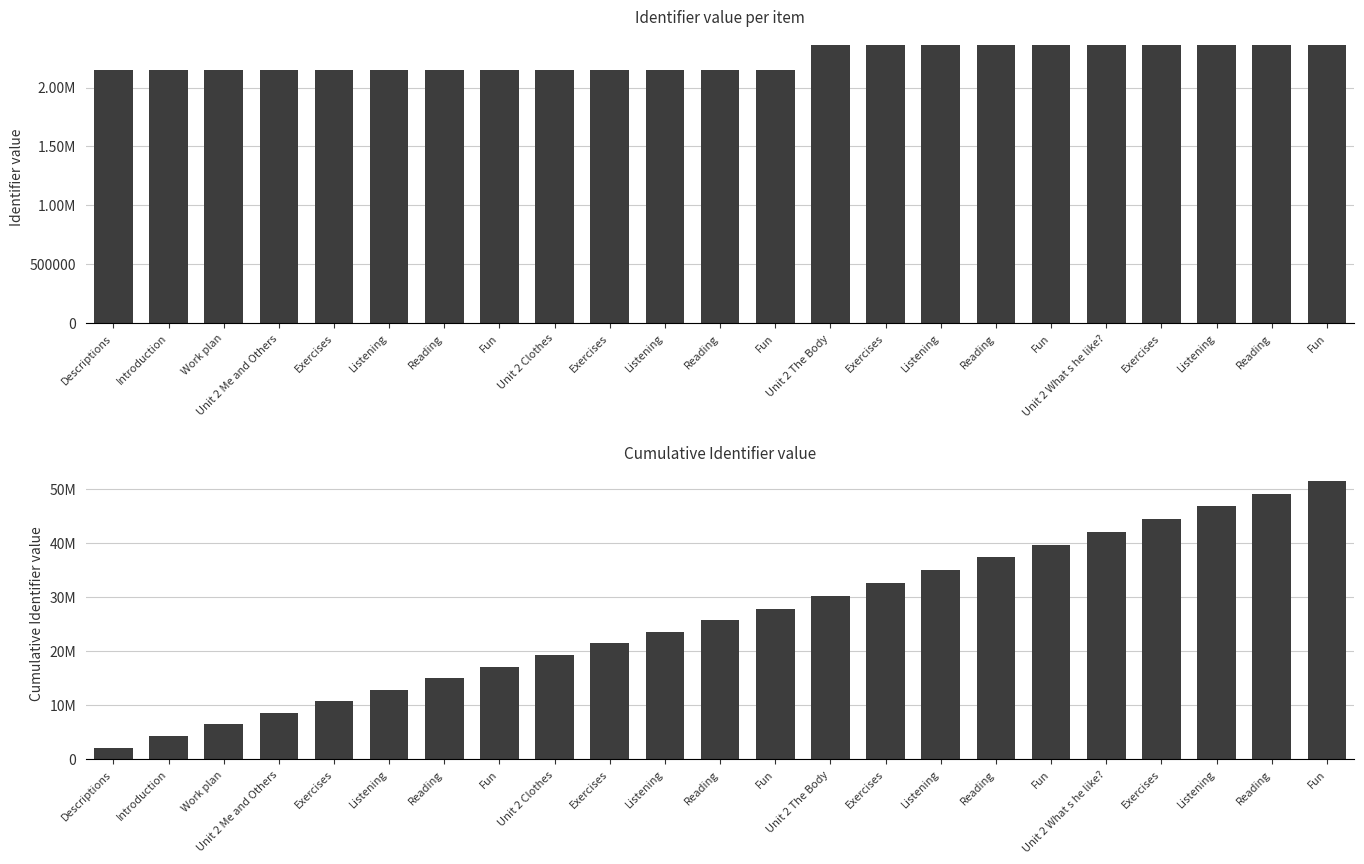

Reading left to right, what are all the values shown in this chart?

Identifier: 2145785	2145786	2145788	2145816	2145823	2145817	2145819	2145821	2145852	2145878	2145879	2145880	2145881	2362318	2362320	2362322	2362323	2362325	2362488	2362492	2362493	2362494	2362495
Cumulative Identifier: 2145785	4291571	6437359	8583175	10728998	12874815	15020634	17166455	19312307	21458185	23604064	25749944	27895825	30258143	32620463	34982785	37345108	39707433	42069921	44432413	46794906	49157400	51519895